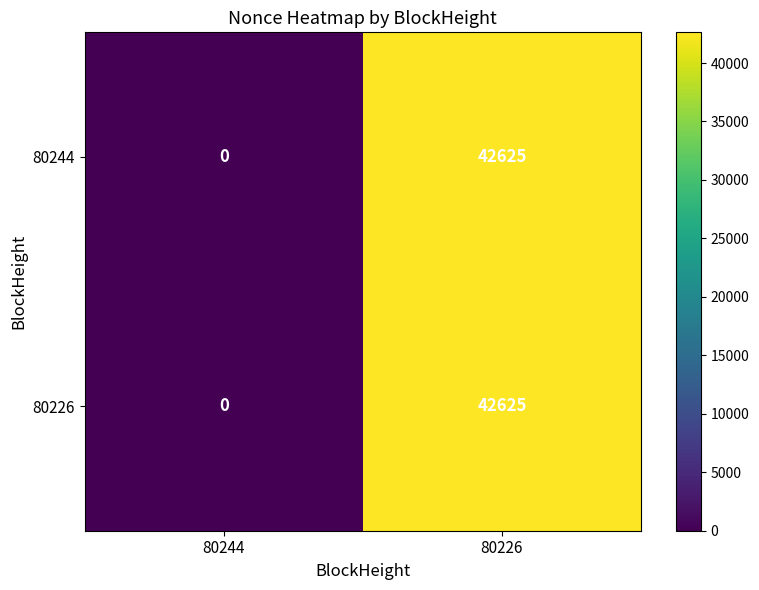

What is the approximate value of 80226 at 80226?

42625